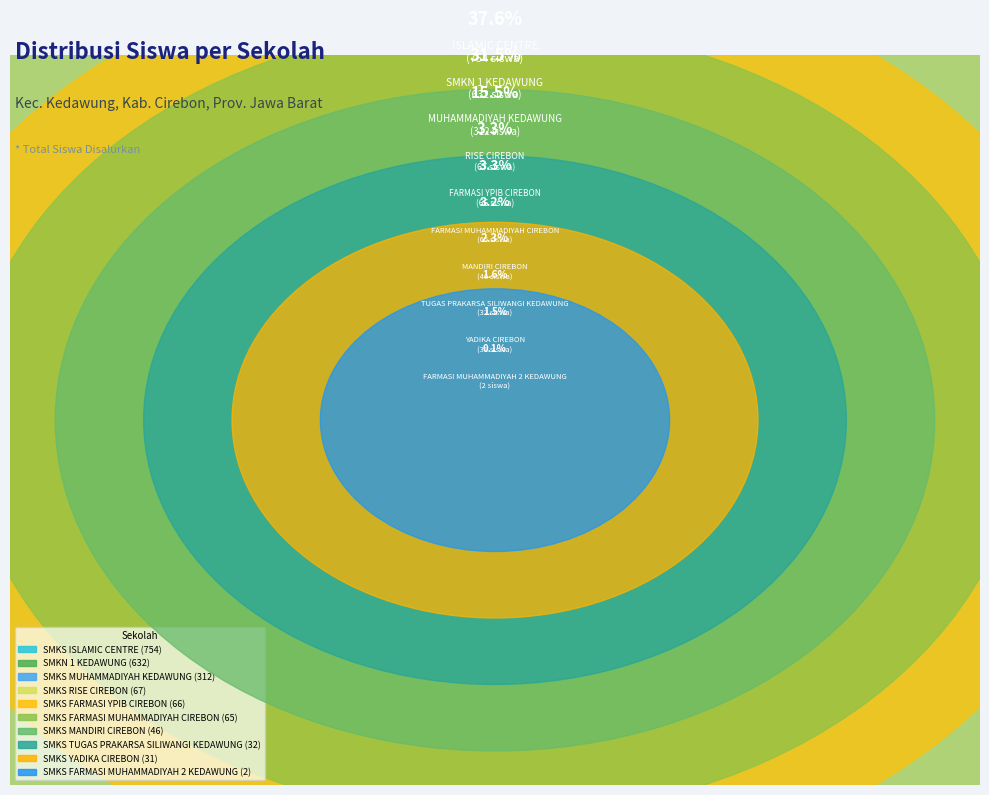

To the nearest percent, what is the difference between the SMKS TUGAS PRAKARSA SILIWANGI KEDAWUNG and SMKS RISE CIREBON slice percentages?

2%